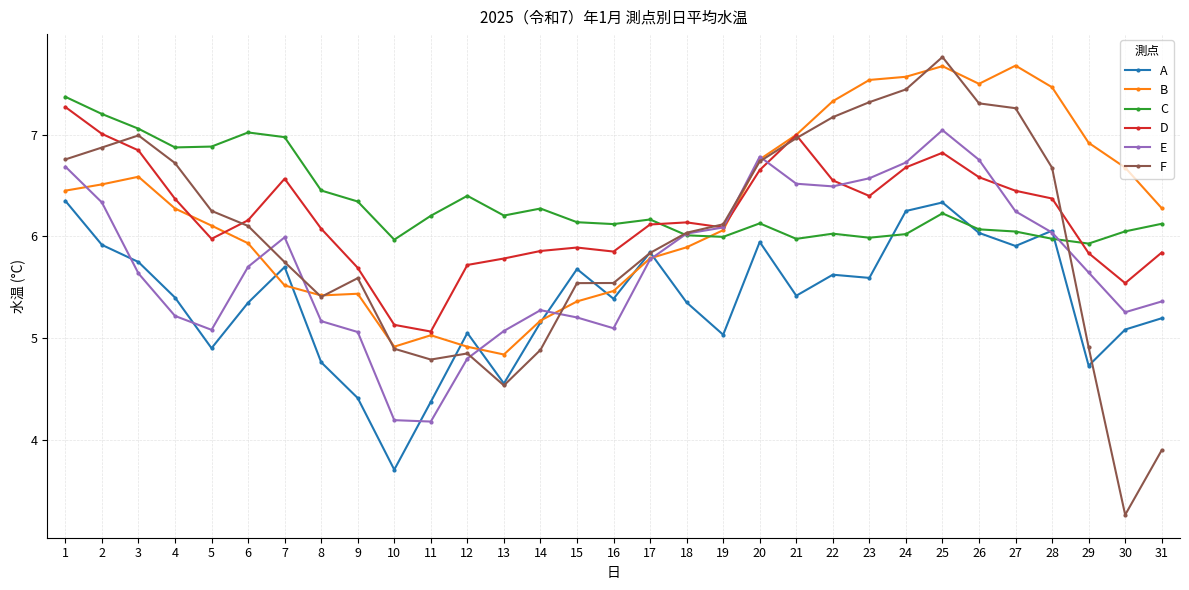

Which category has the highest value in the D series?

1